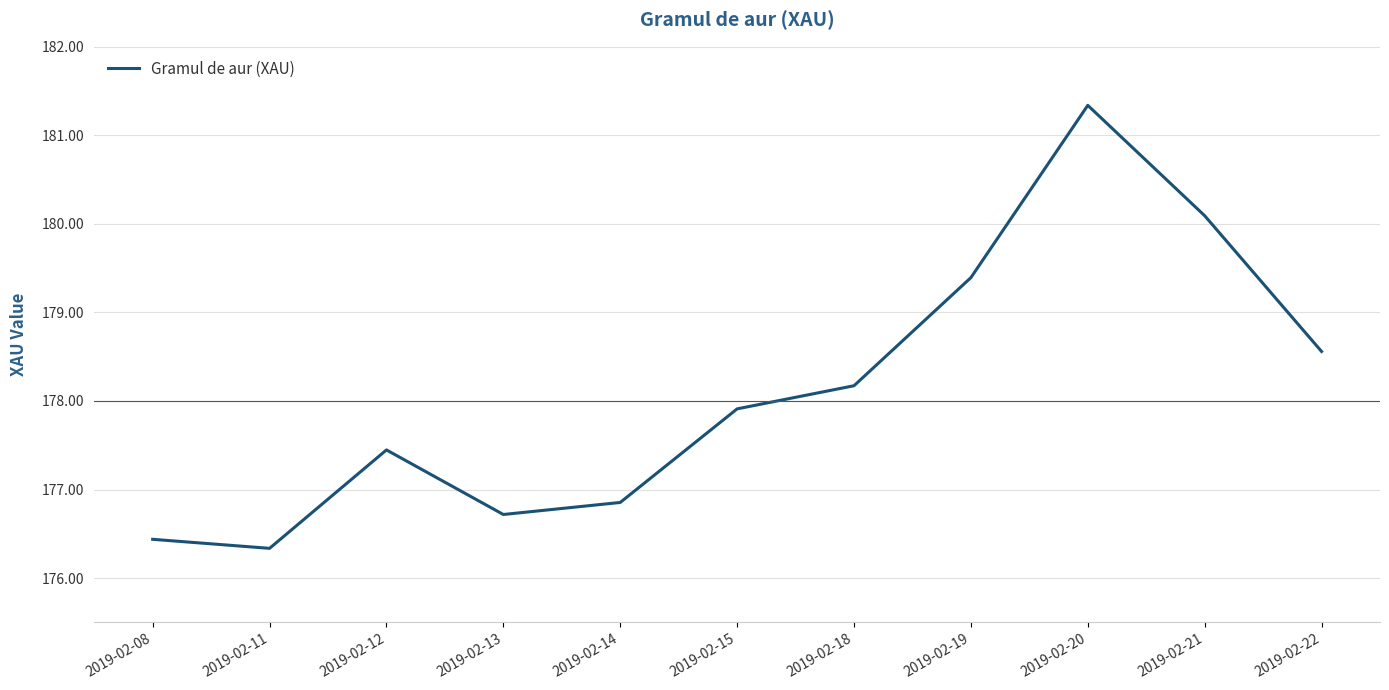

Approximately how many times larger is the value at 2019-02-19 compared to 2019-02-08?

1.0